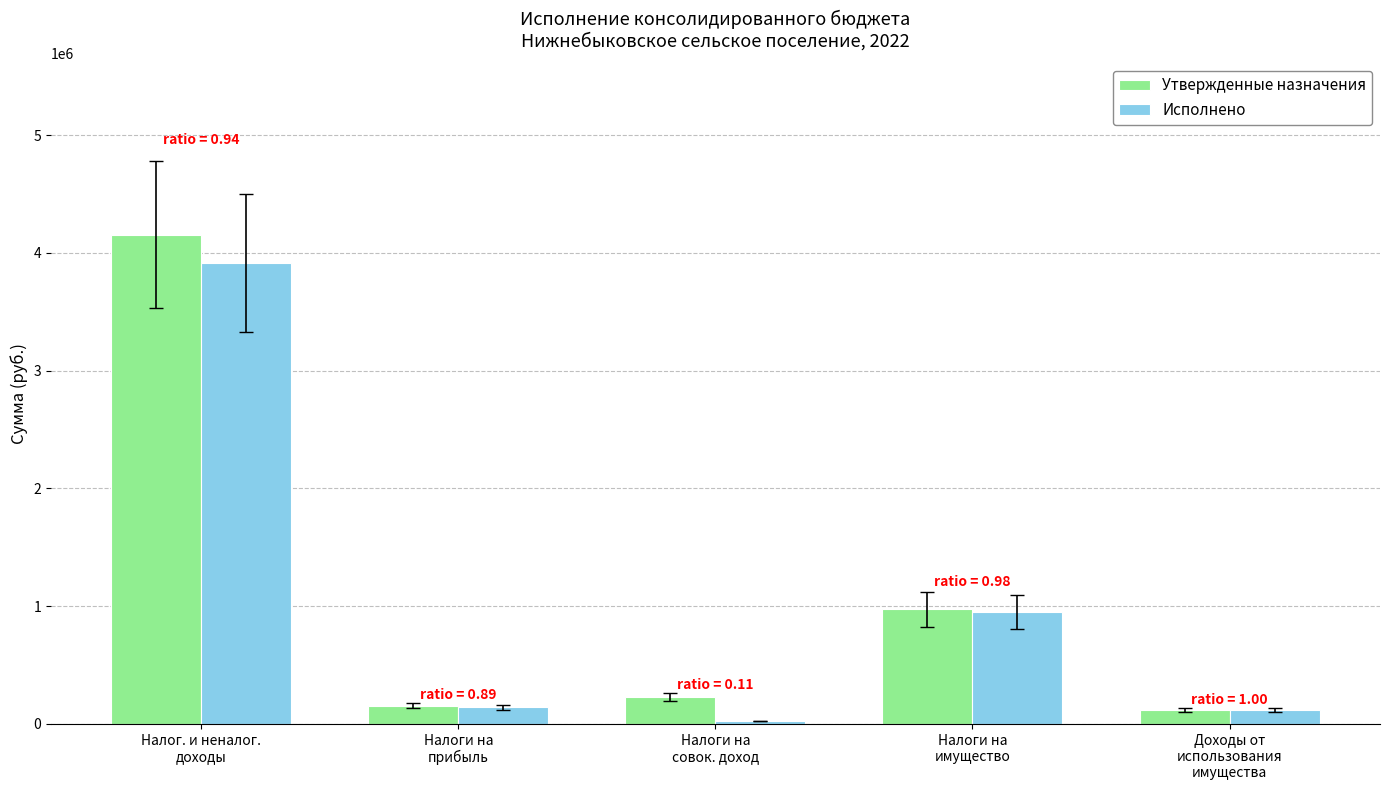

Where does the Исполнено series first go above 139128?

Налог. и неналог.
доходы